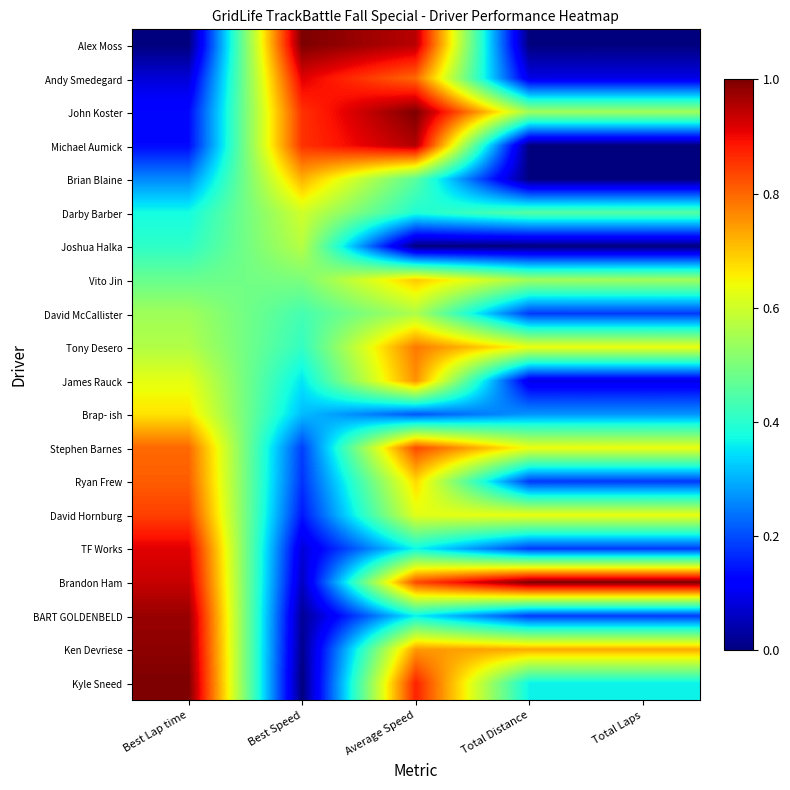

Which series changed the most between Best Lap time and Total Distance?

BART GOLDENBELD